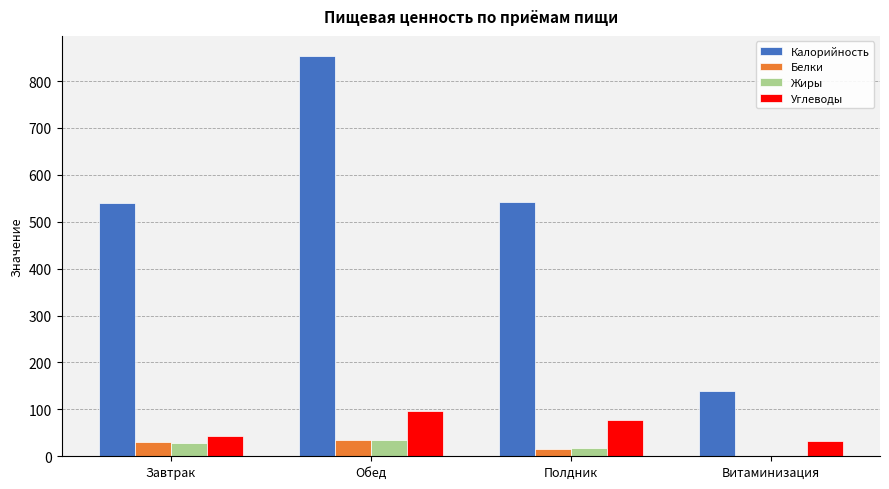

At which category is the sum across all series the highest?

Обед